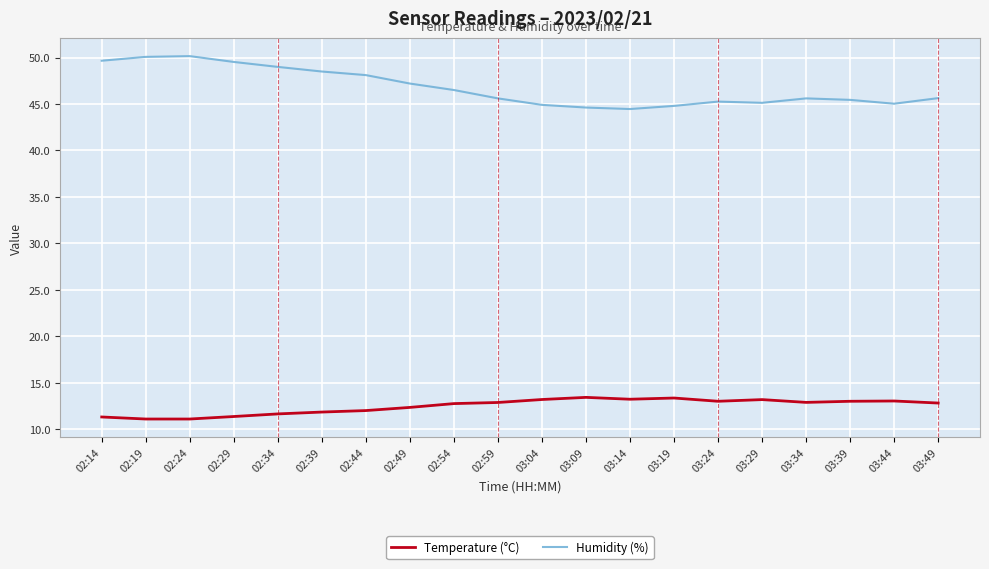

What is the maximum value shown in the chart?

50.2